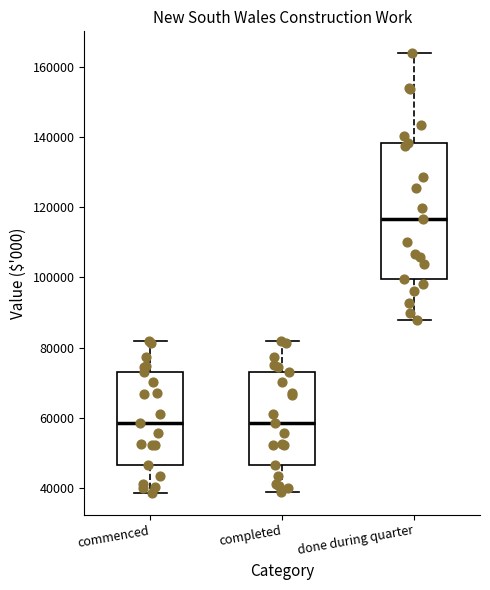

Reading left to right, read every box against the y-axis: the position of its median line, the range the box covers, and the ends of its whiskers. The values are not printed on the chart, so give them approximately, as read against the axis.

commenced: median 58000, box 46000 to 74000, whiskers 38000 to 82000
completed: median 58000, box 46000 to 74000, whiskers 38000 to 82000
done during quarter: median 116000, box 100000 to 138000, whiskers 88000 to 164000